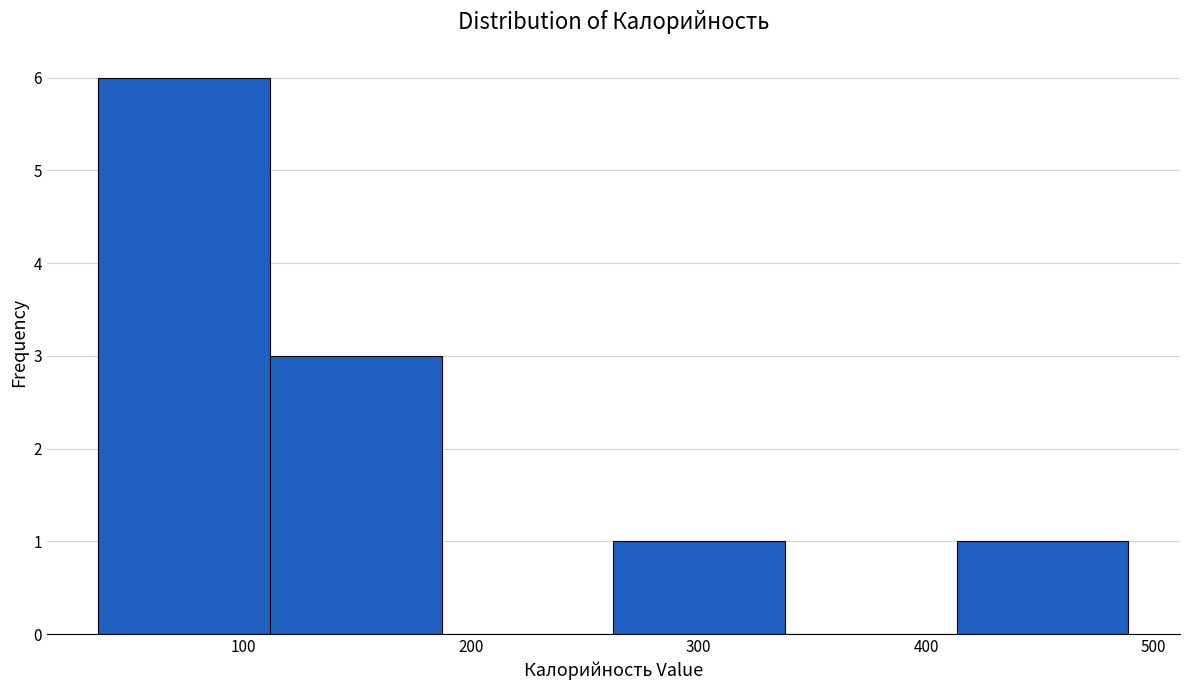

Reading left to right, list every bar in this chart as the range it spans on the x-axis followed by its height. Neither the bar edges nor the heights are printed on the chart, so give them approximately, as read against the axes.

40 to 110: 6
110 to 190: 3
190 to 260: 0
260 to 340: 1
340 to 410: 0
410 to 490: 1